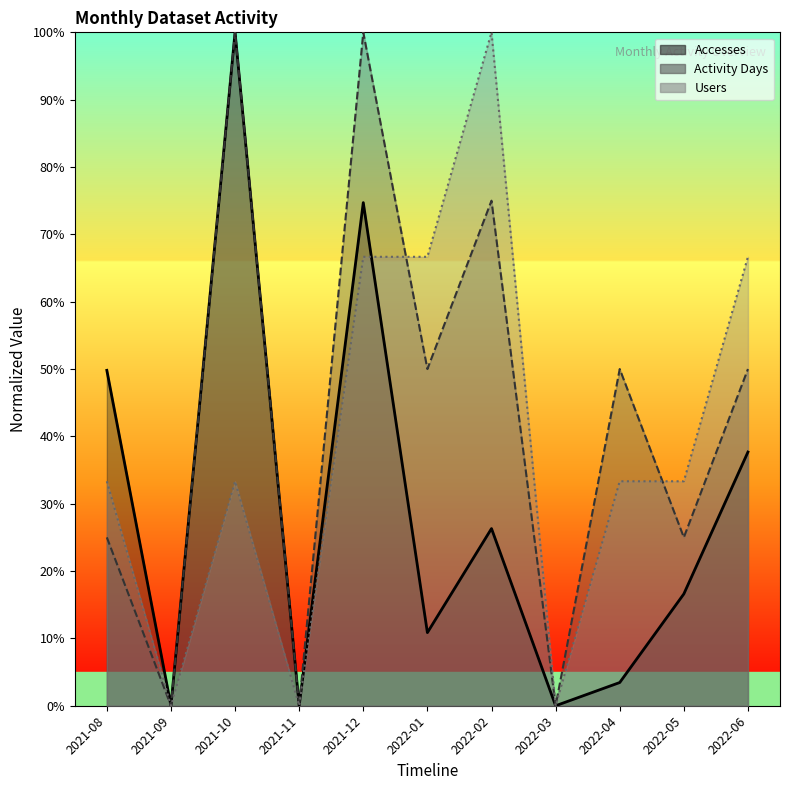

True or false: Activity Days and Accesses cross at least once.

False